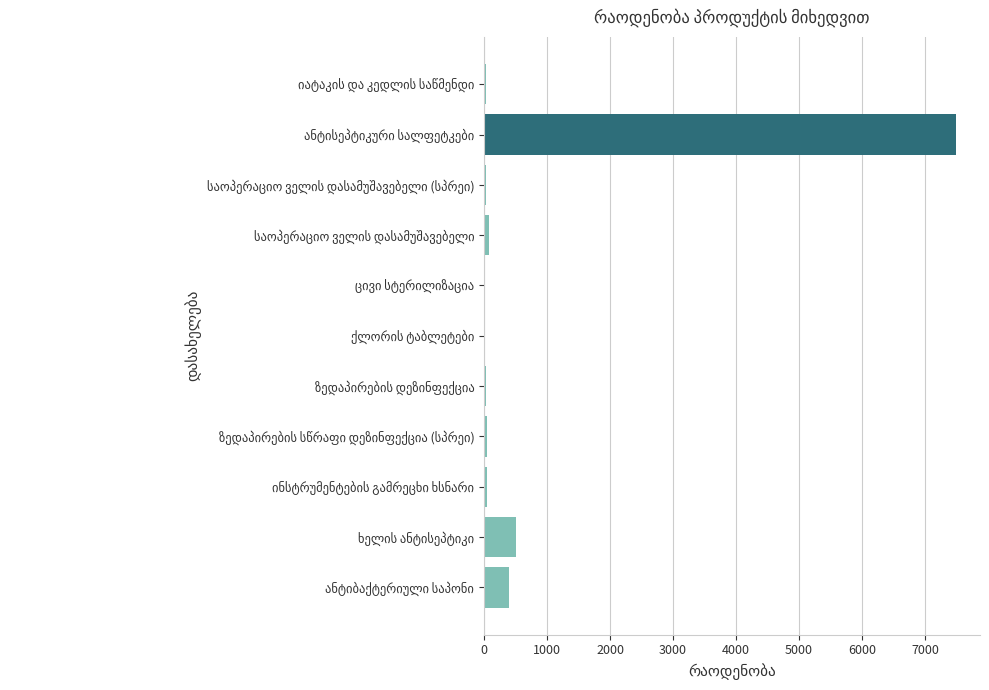

What is the sum of all values?

8680